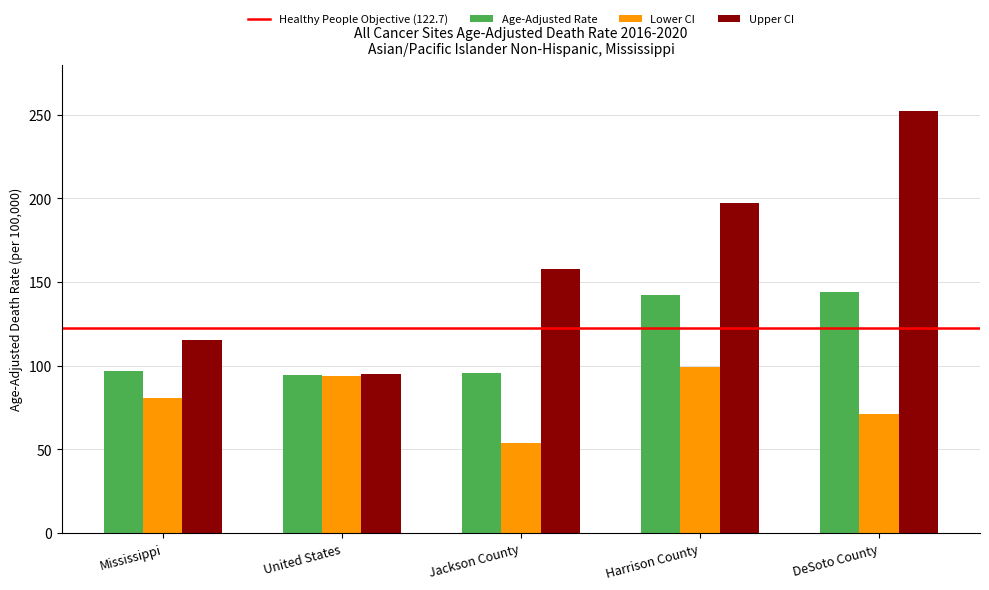

What is the value of the Lower CI bar at the 1st from the left?

81.0